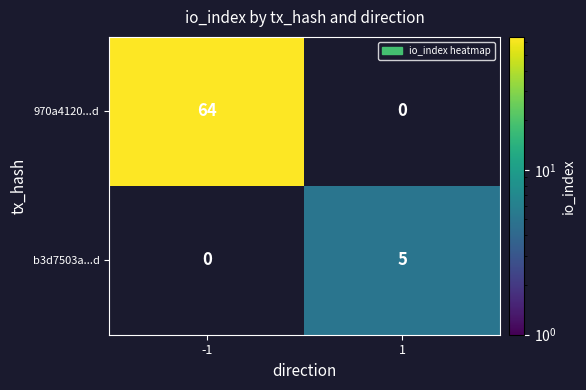

At how many categories does at least one series exceed 60?

1